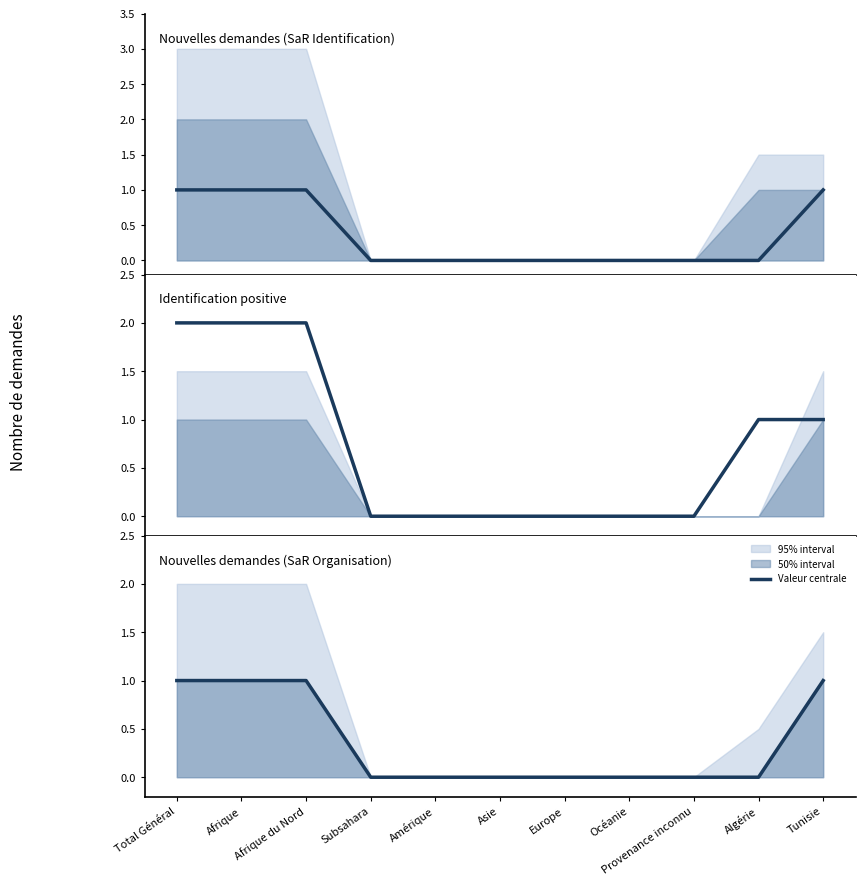

What is the difference between the Nouvelles demandes (SaR Organisation) values at Océanie and Total Général?

1